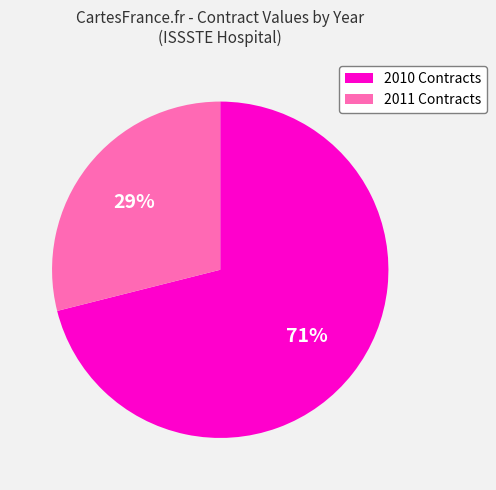

How many slices are in this pie chart?

2